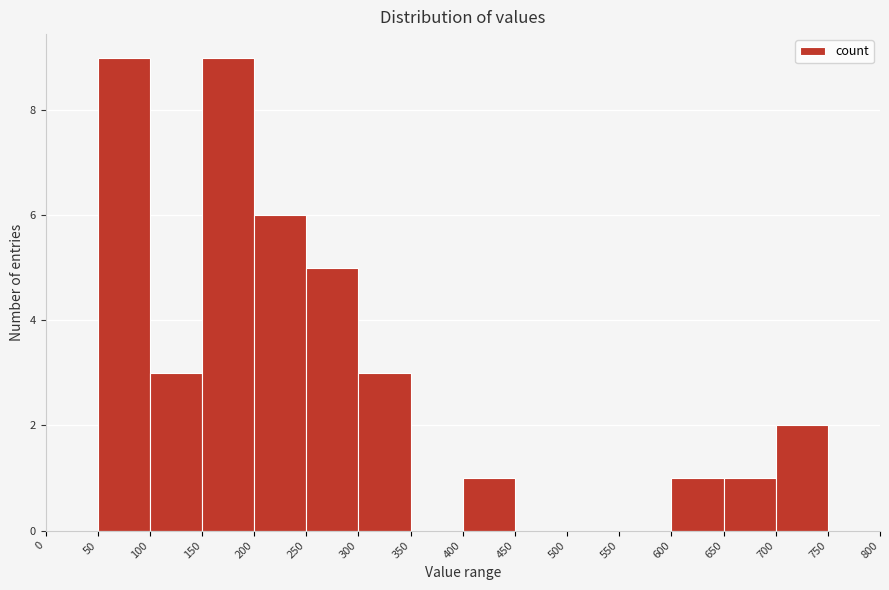

Reading left to right, transcribe this chart: for each bar, give the range it covers on the x-axis and its height. The values are not printed on the chart, so give them approximately, as read against the axis.

0 to 50: 0
50 to 100: 9
100 to 150: 3
150 to 200: 9
200 to 250: 6
250 to 300: 5
300 to 350: 3
350 to 400: 0
400 to 450: 1
450 to 500: 0
500 to 550: 0
550 to 600: 0
600 to 650: 1
650 to 700: 1
700 to 750: 2
750 to 800: 0